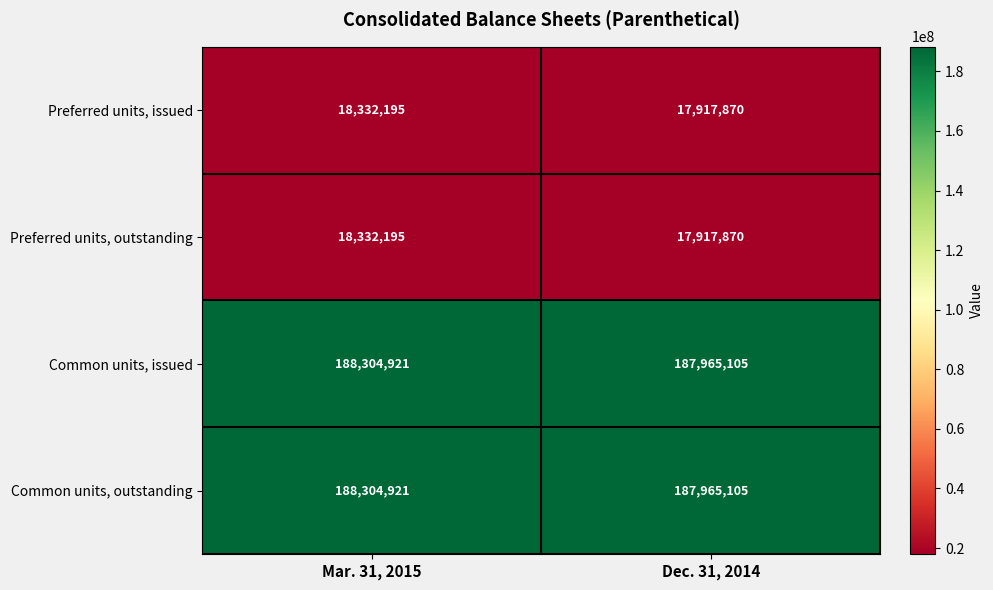

At which category does the chart reach its peak across all series?

Mar. 31, 2015